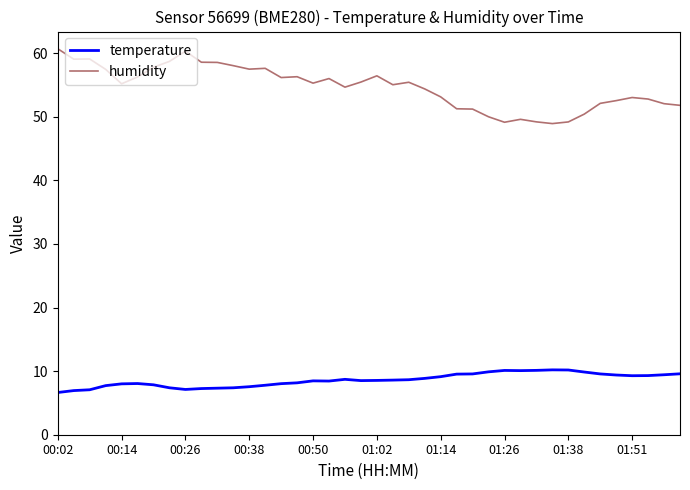

What is the difference between the maximum and minimum values in the temperature series?

3.6